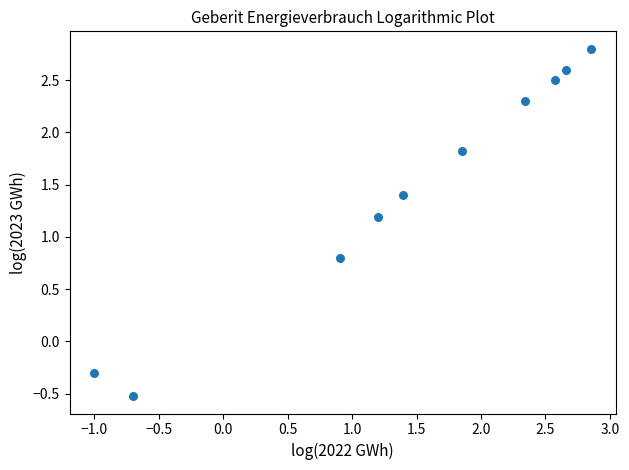

What is the average X value?

1.4